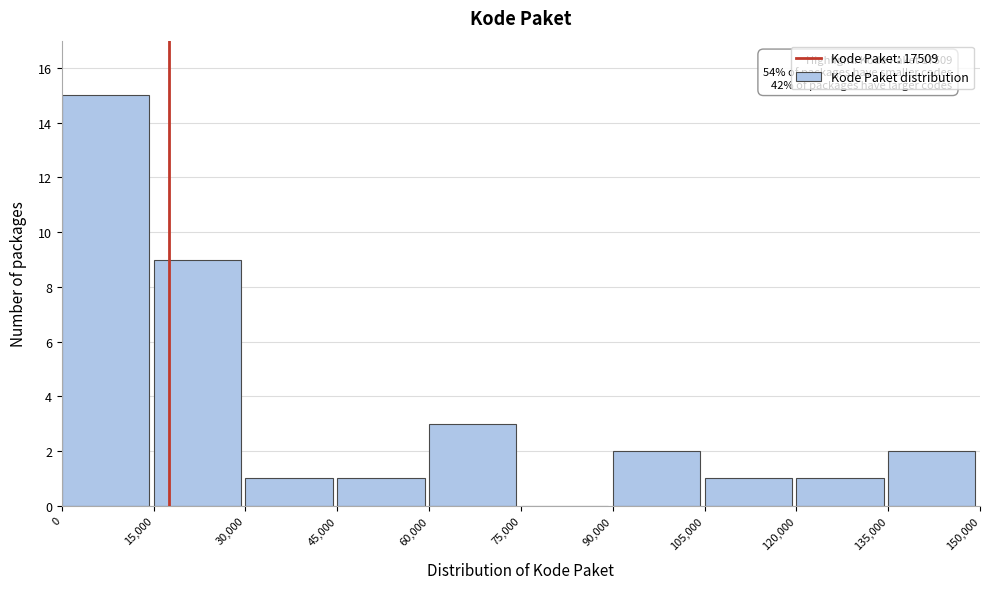

Over which range of the x-axis is the bar tallest?

0 to 15,000